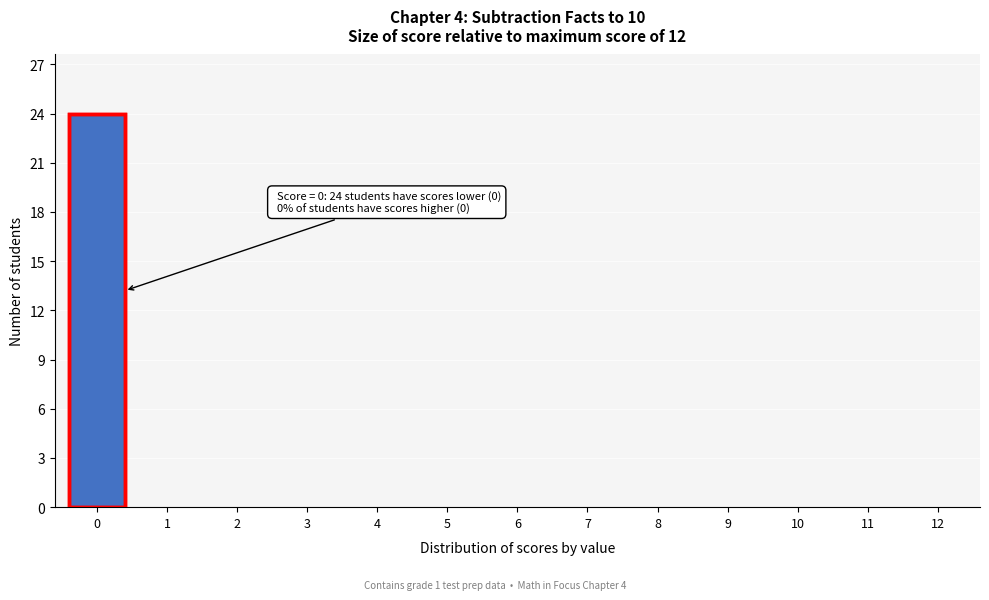

Reading left to right, extract all data points from this chart.

0=24	1=0	2=0	3=0	4=0	5=0	6=0	7=0	8=0	9=0	10=0	11=0	12=0